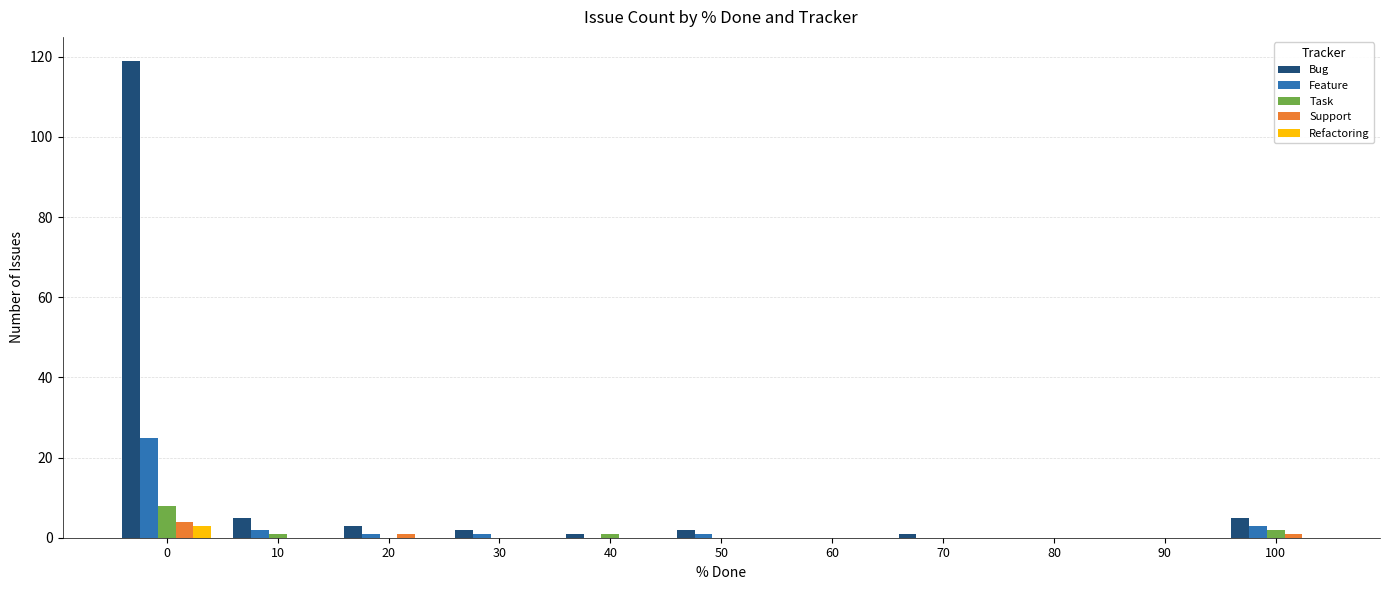

What is the maximum value shown in the chart?

119